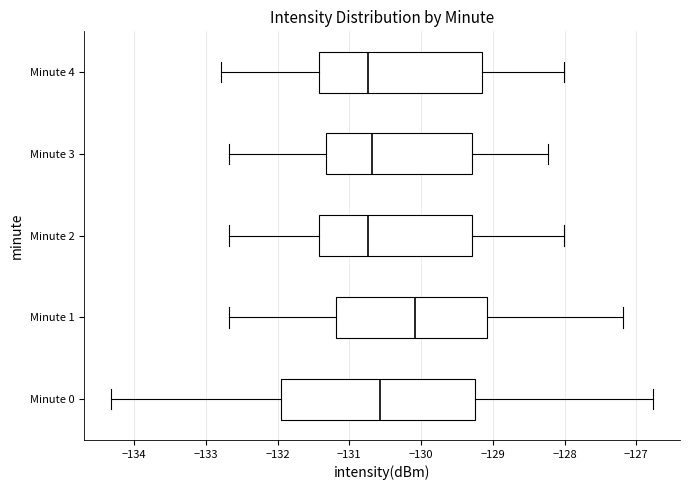

Reading bottom to top, read every box against the x-axis: the position of its median line, the range the box covers, and the ends of its whiskers. The values are not printed on the chart, so give them approximately, as read against the axis.

Minute 0: median -130.6, box -132.0 to -129.2, whiskers -134.3 to -126.8
Minute 1: median -130.1, box -131.2 to -129.1, whiskers -132.7 to -127.2
Minute 2: median -130.7, box -131.4 to -129.3, whiskers -132.7 to -128.0
Minute 3: median -130.7, box -131.3 to -129.3, whiskers -132.7 to -128.2
Minute 4: median -130.7, box -131.4 to -129.2, whiskers -132.8 to -128.0